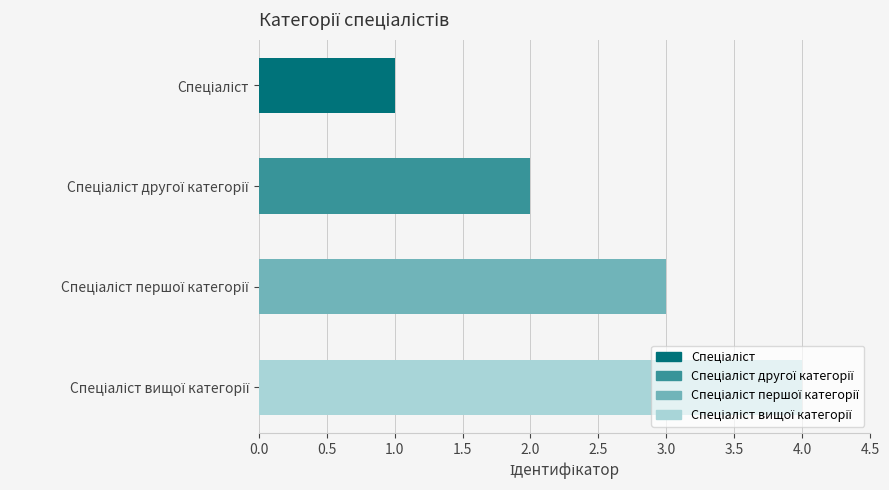

What is the sum of all values?

10